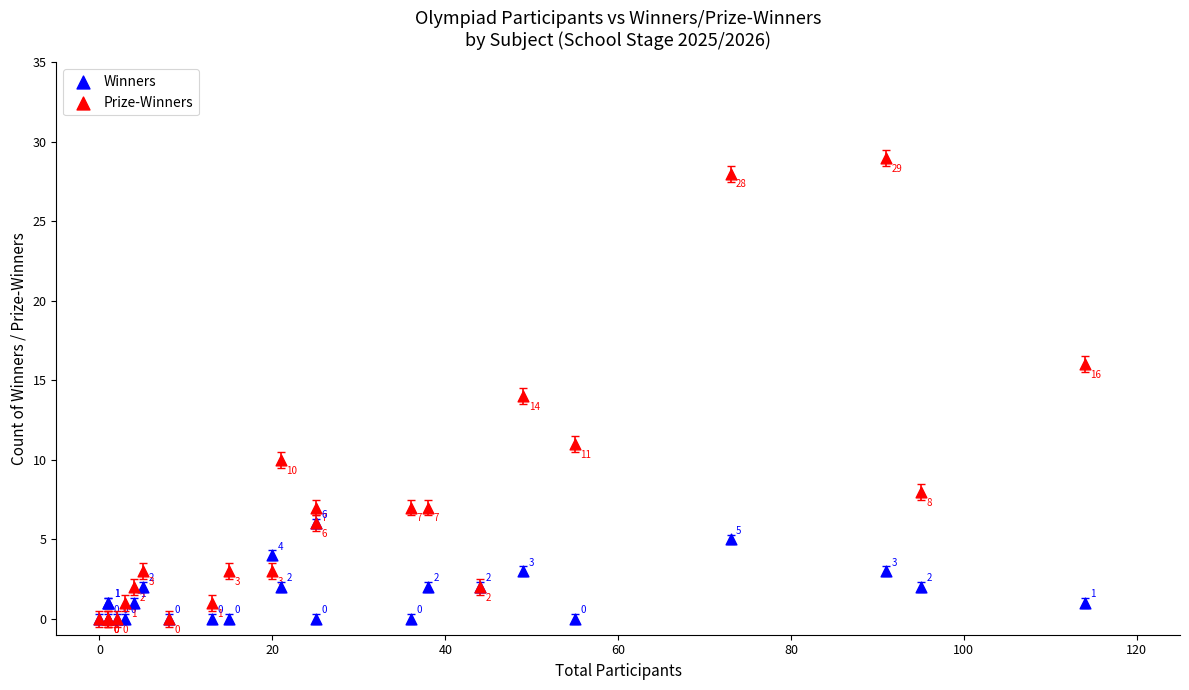

In the Winners series, what Y value is closest to 3?

3